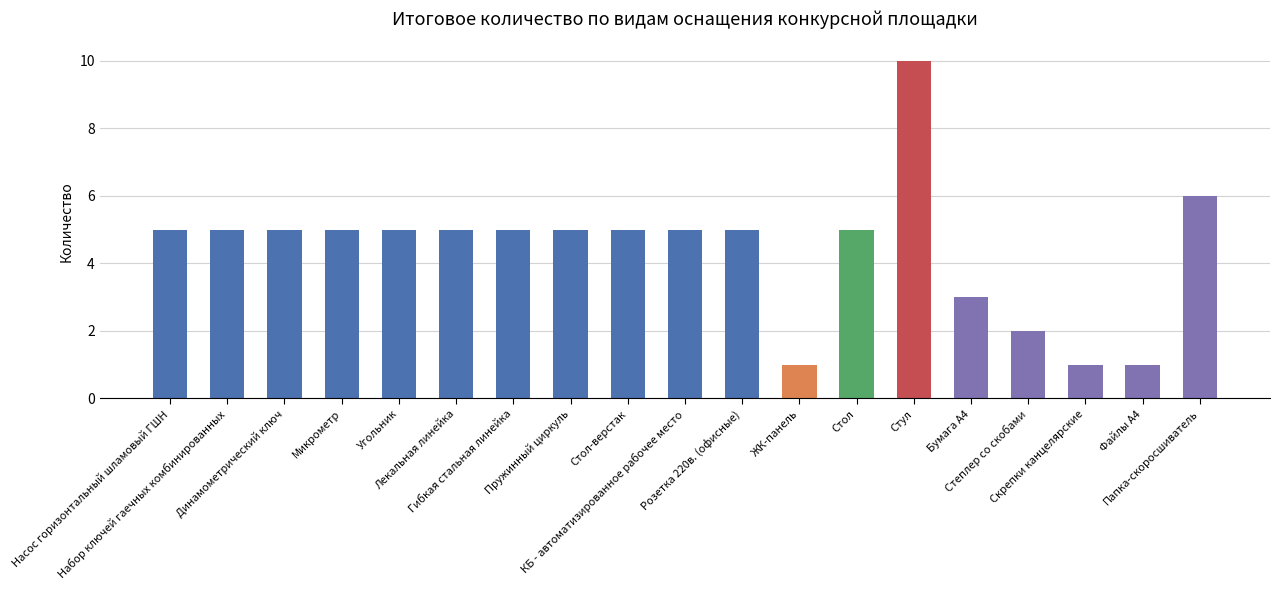

The chart shows a value of 2 at ЖК-панель. True or false?

False